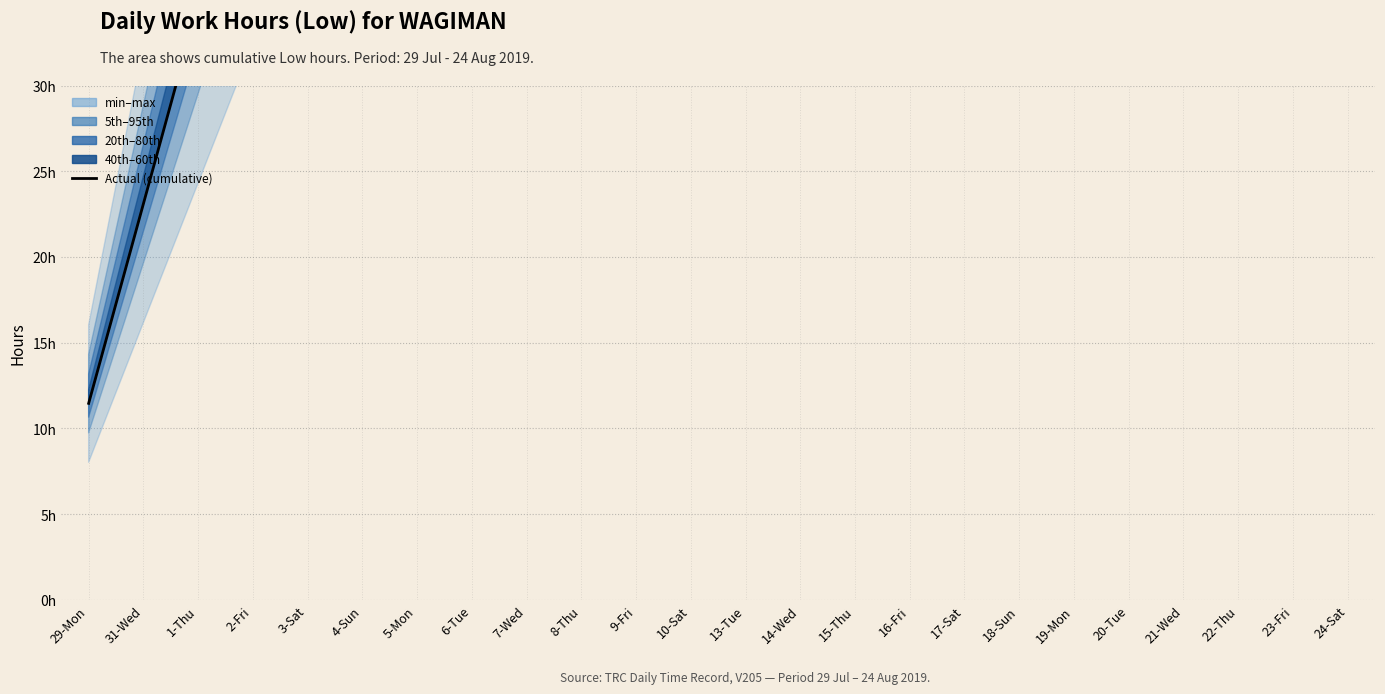

Is it true that the value at 14-Wed is 159.9?

True